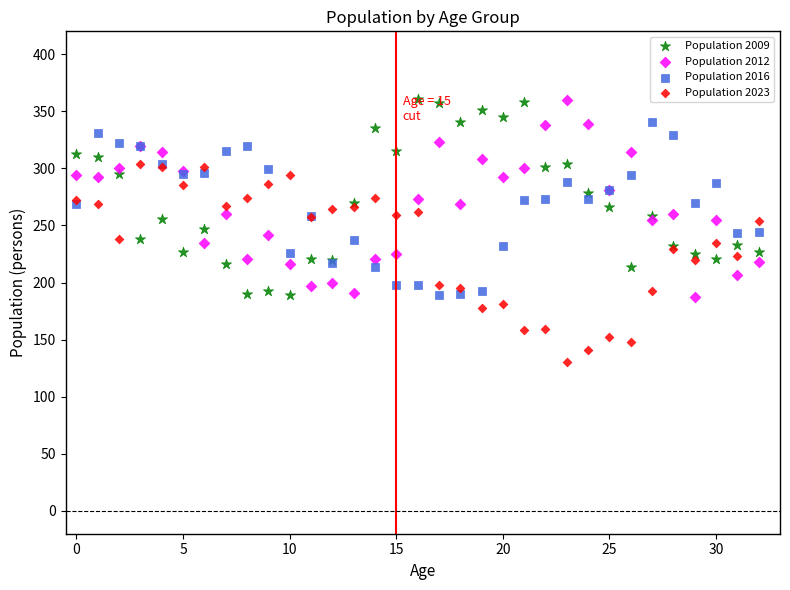

Which series reaches the minimum Y coordinate?

Population 2023